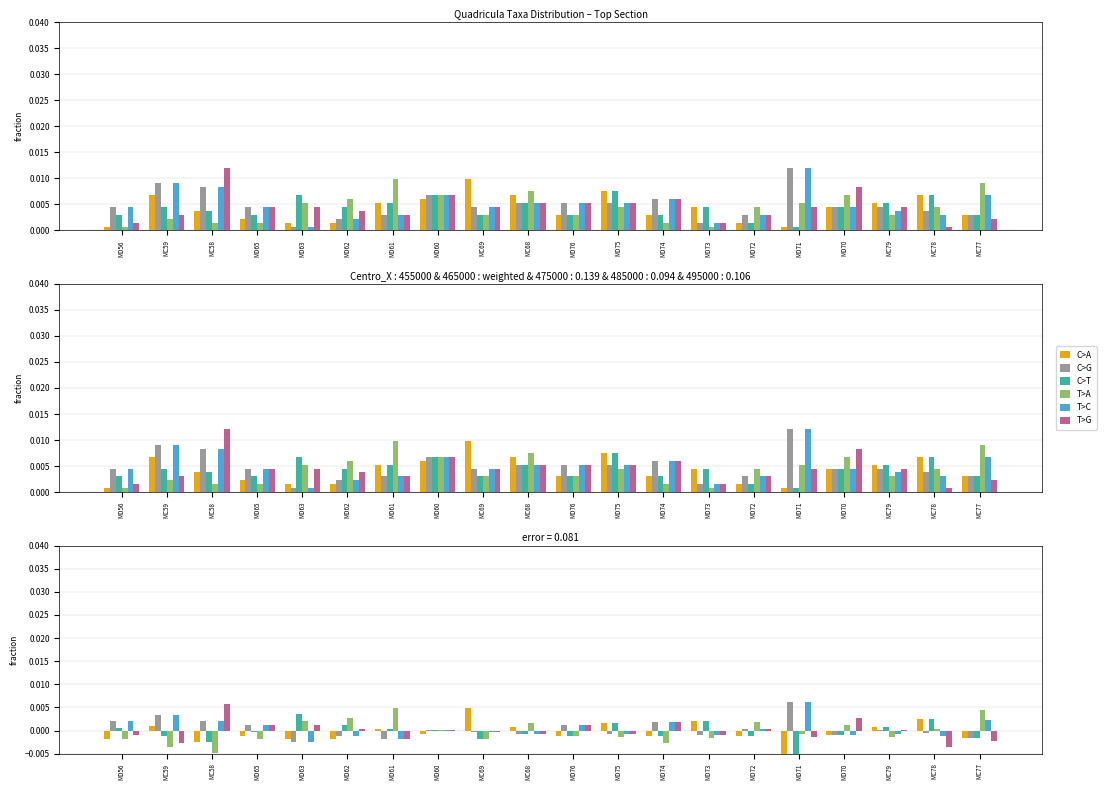

What is the label of the 6th bar from the right?

MD72